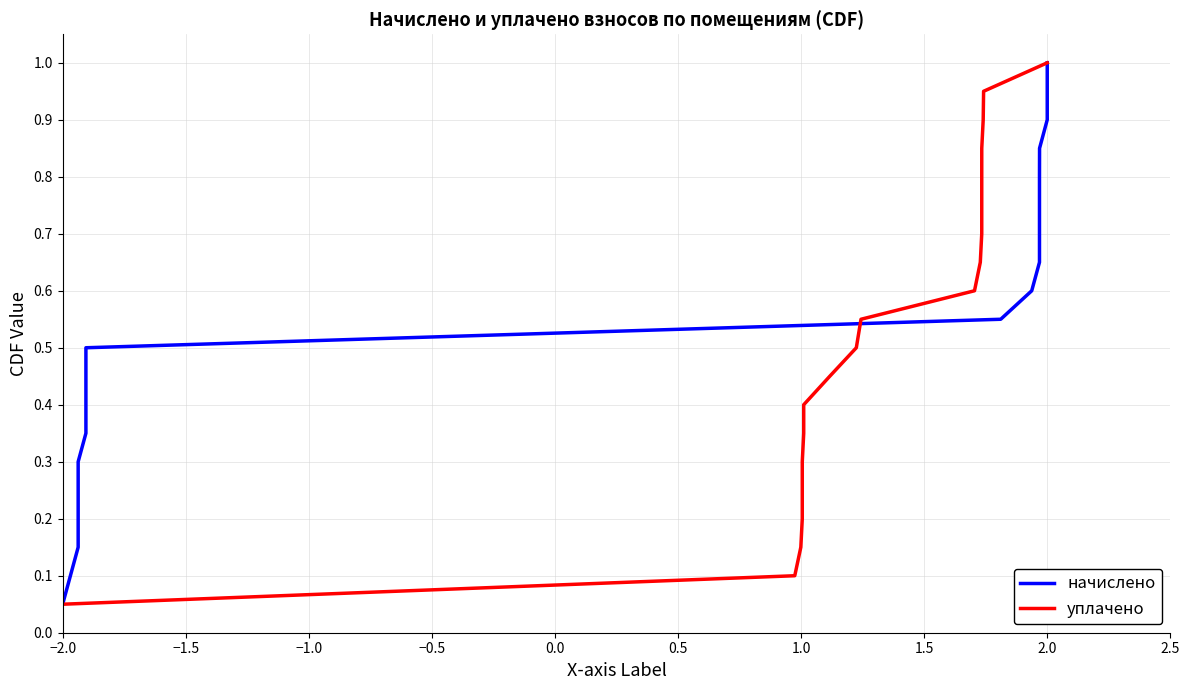

Is the value of начислено at 17 greater than the value of уплачено at 11?

Yes